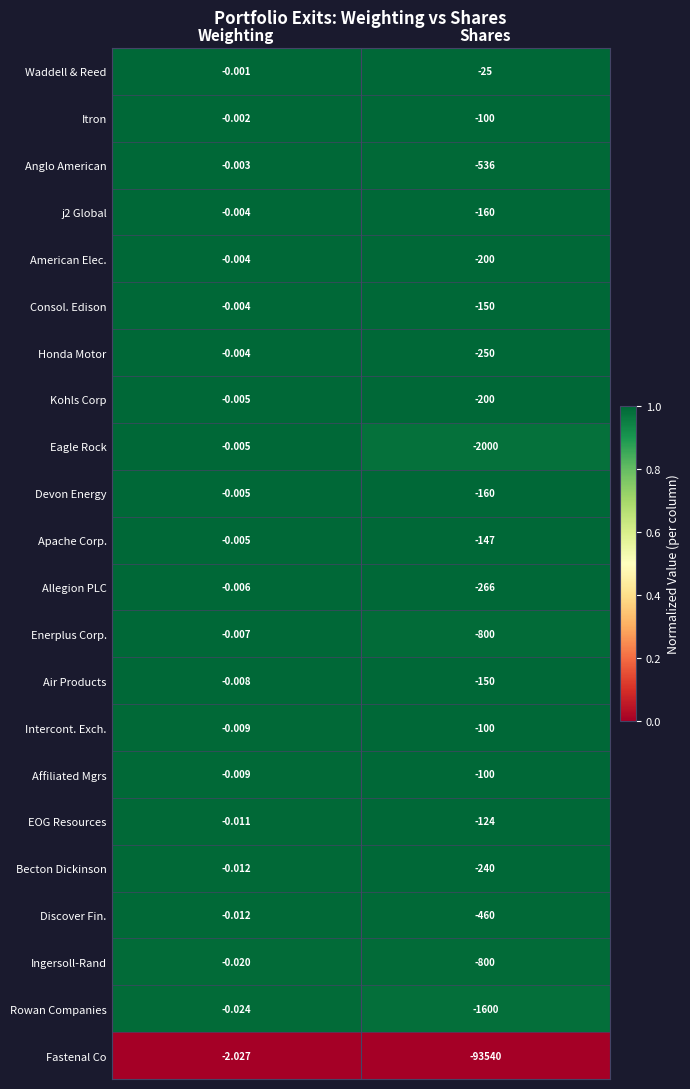

At which label does EOG Resources reach its minimum?

Shares